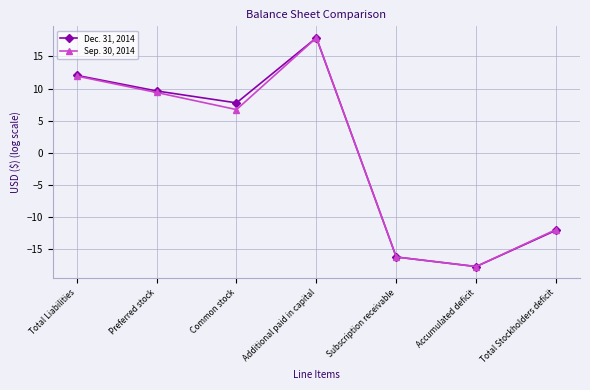

Which category has the highest value in the Dec. 31, 2014 series?

Additional paid in capital